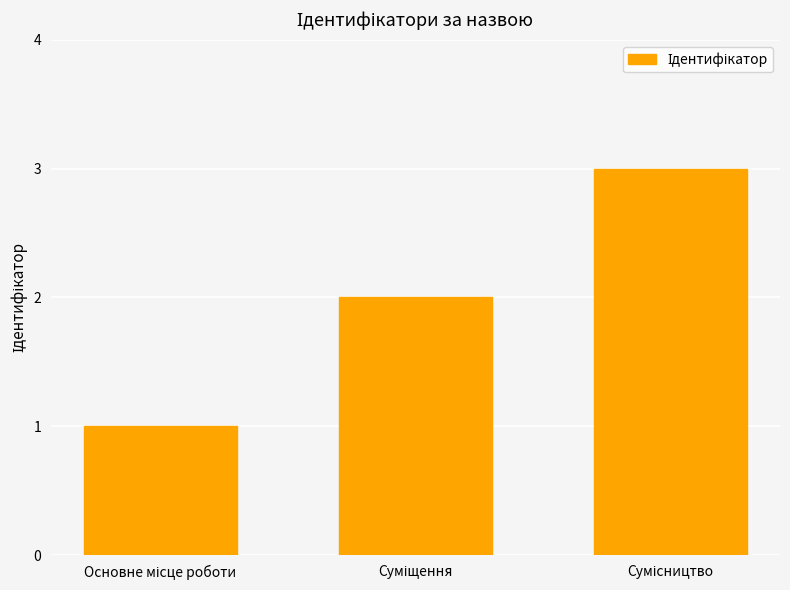

What is the sum of all values?

6